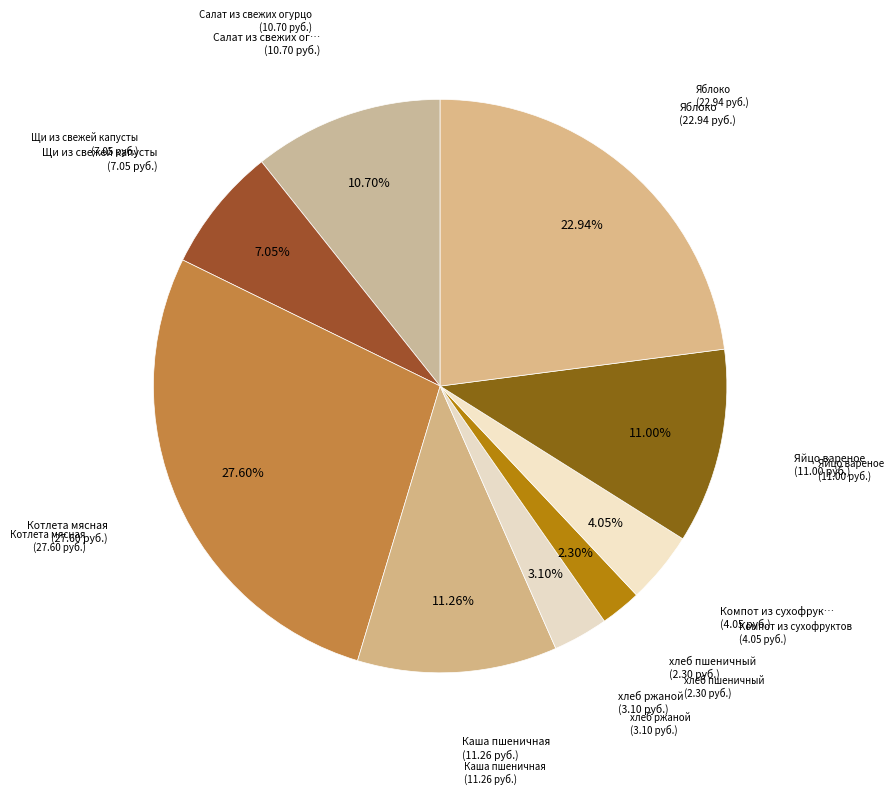

How many segments does this pie chart have?

9